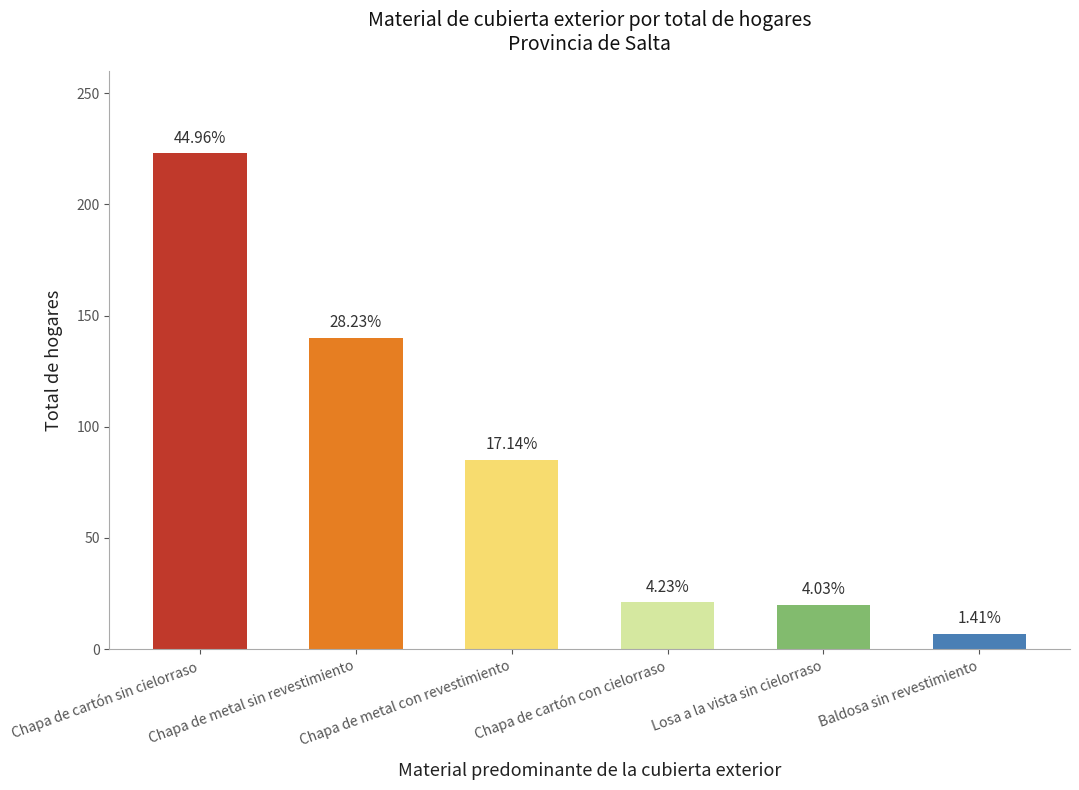

Which has a higher value, Chapa de metal con revestimiento or Baldosa sin revestimiento?

Chapa de metal con revestimiento